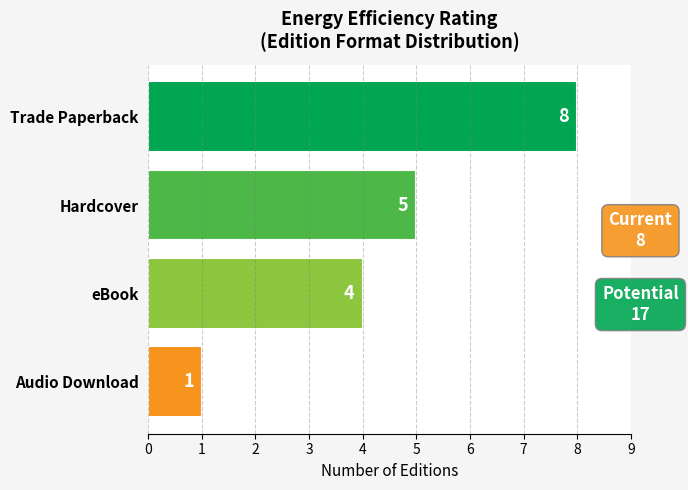

What is the minimum value shown in the chart?

1